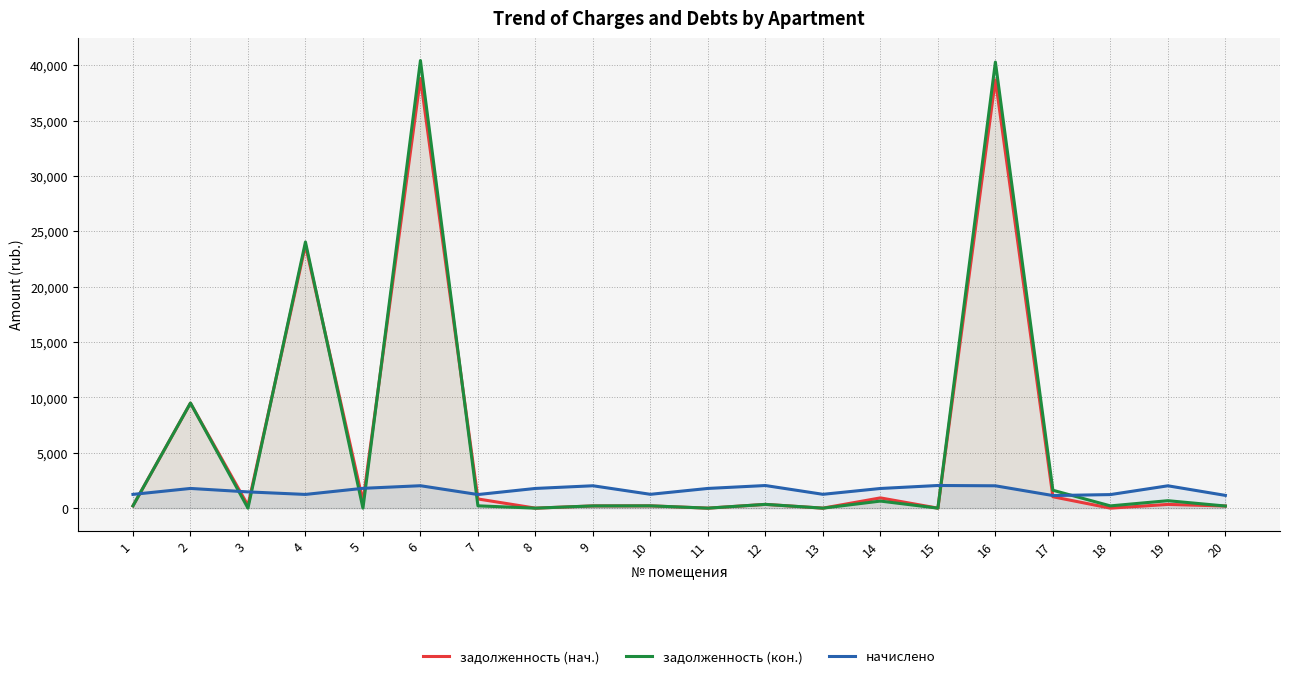

What is the sum of all начислено values?

32267.7